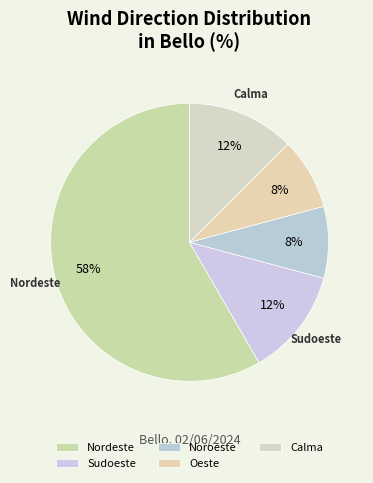

Which slice is the smallest?

Oeste